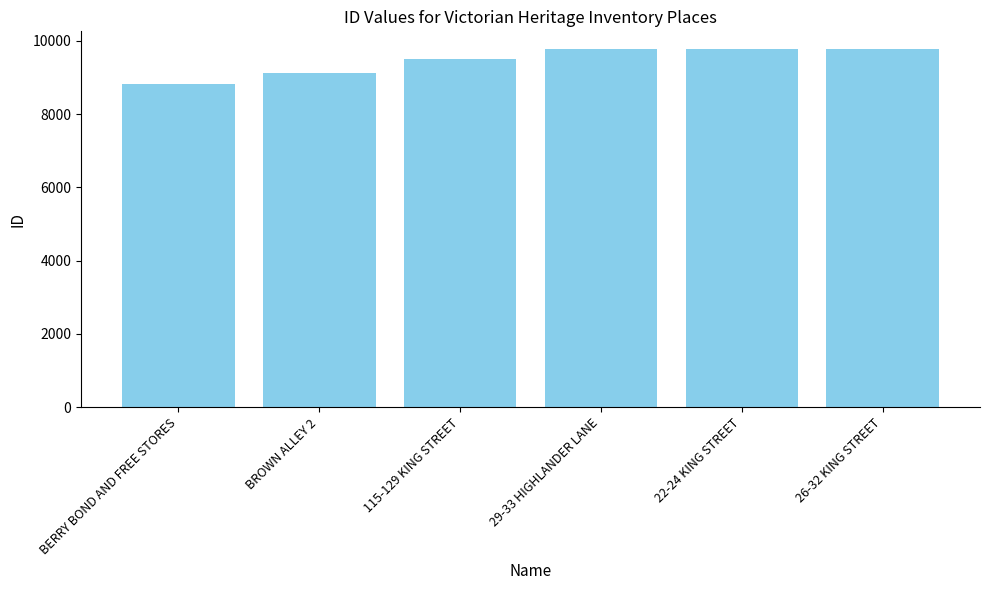

What is the label of the 1st bar from the right?

26-32 KING STREET